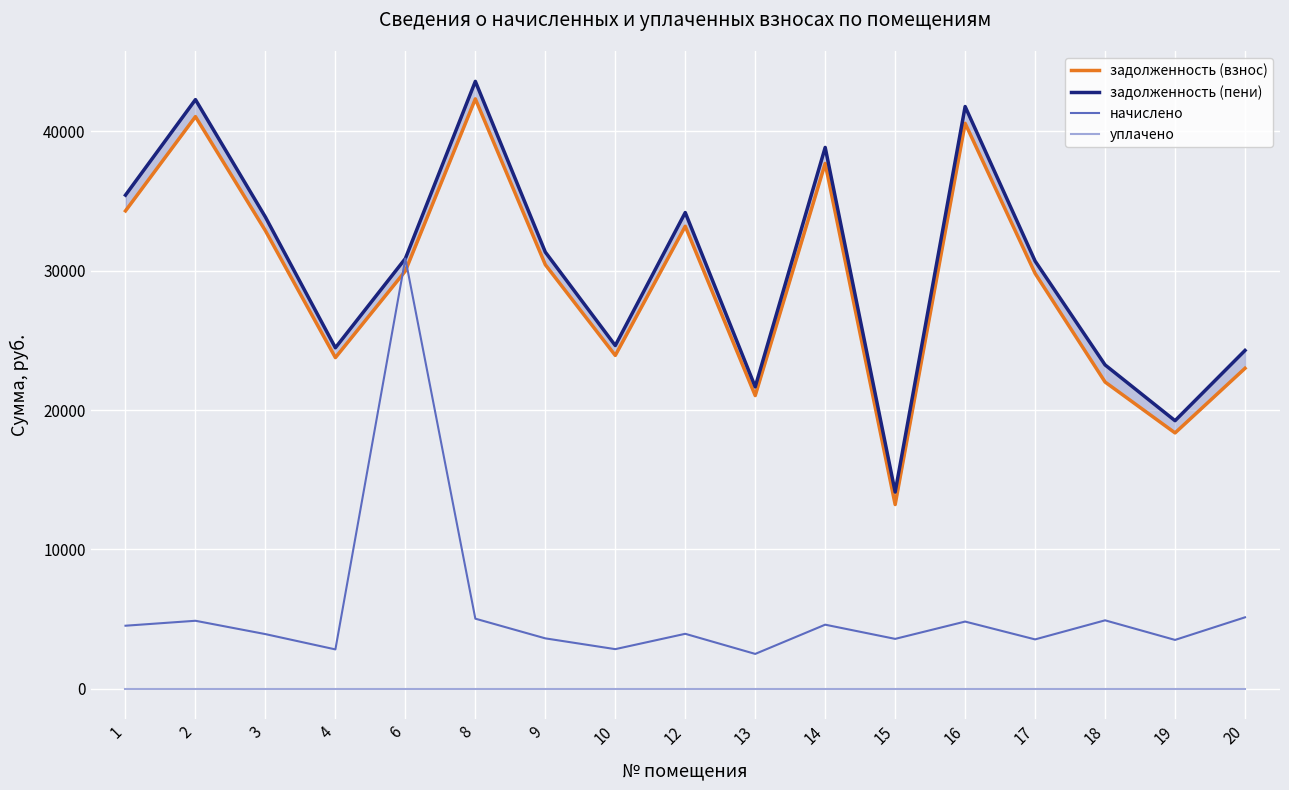

Reading right to left, transcribe all the data shown in this chart.

задолженность (взнос): 20=22996.2	19=18359.2	18=22011.6	17=29805.1	16=40575.1	15=13219.3	14=37696.6	13=21038.9	12=33186.5	10=23919.4	9=30431.3	8=42328.3	6=29978.4	4=23762.8	3=32865.9	2=41057.4	1=34292.6
задолженность (пени): 20=24277.8	19=19235.2	18=23239.2	17=30690.5	16=41780.4	15=14113.9	14=38846.1	13=21663.8	12=34172.3	10=24629.9	9=31335.2	8=43585.7	6=30872.5	4=24468.7	3=33846.1	2=42277.0	1=35423.5
начислено: 20=5126.2	19=3504.2	18=4910.4	17=3541.4	16=4821.1	15=3578.6	14=4597.9	13=2499.8	12=3943.2	10=2842.1	9=3615.8	8=5029.4	6=30872.5	4=2823.5	3=3920.9	2=4878.4	1=4523.5
уплачено: 20=0.0	19=0.0	18=0.0	17=0.0	16=0.0	15=0.0	14=0.0	13=0.0	12=0.0	10=0.0	9=0.0	8=0.0	6=0.0	4=0.0	3=0.0	2=0.0	1=0.0